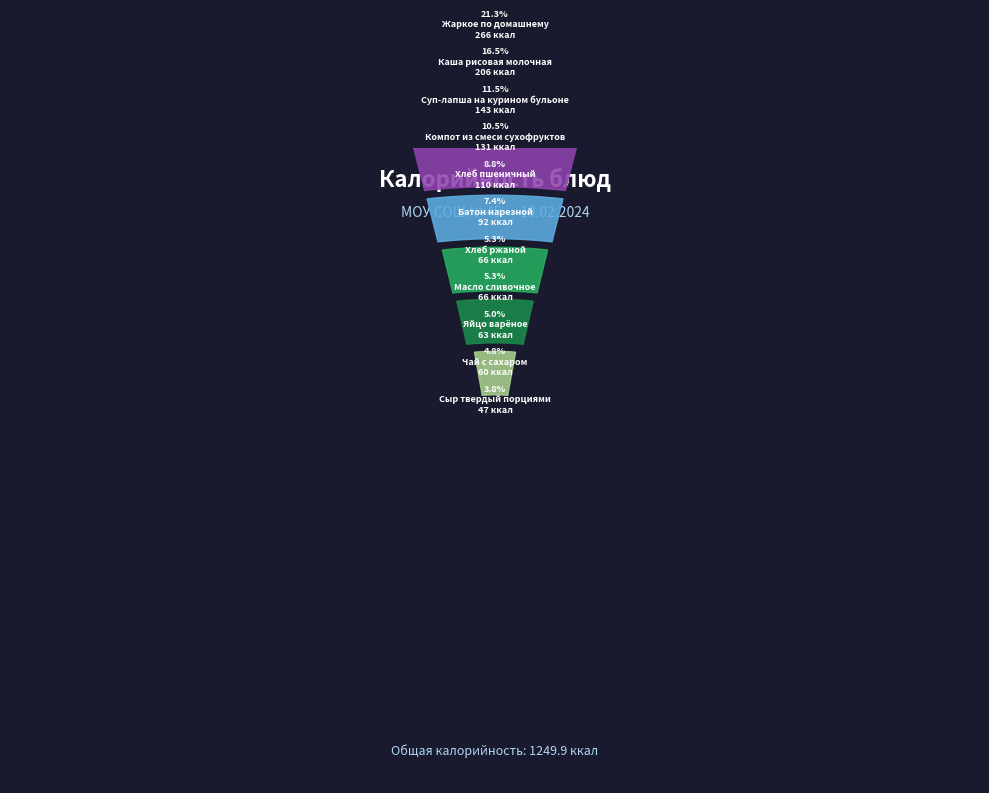

What is the change in value from Яйцо варёное to Жаркое по домашнему?

+203.0